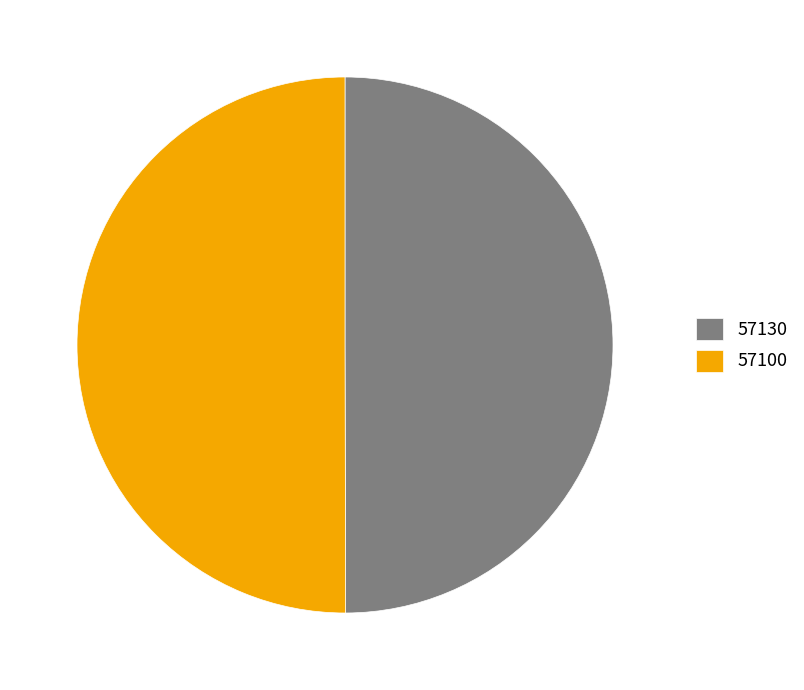

What is the ratio of the value at 57130 to the value at 57100?

1.0